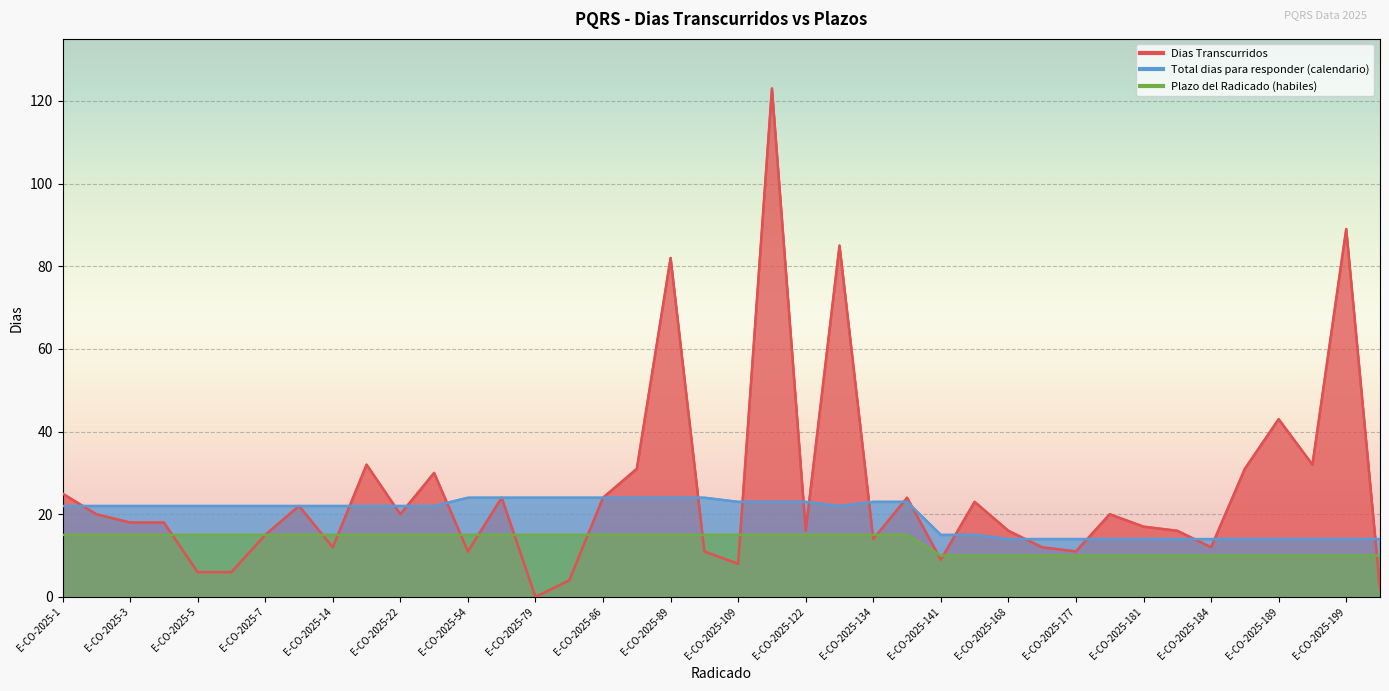

After their last crossing, which series has the higher values: Plazo del Radicado (habiles) or Dias Transcurridos?

Plazo del Radicado (habiles)